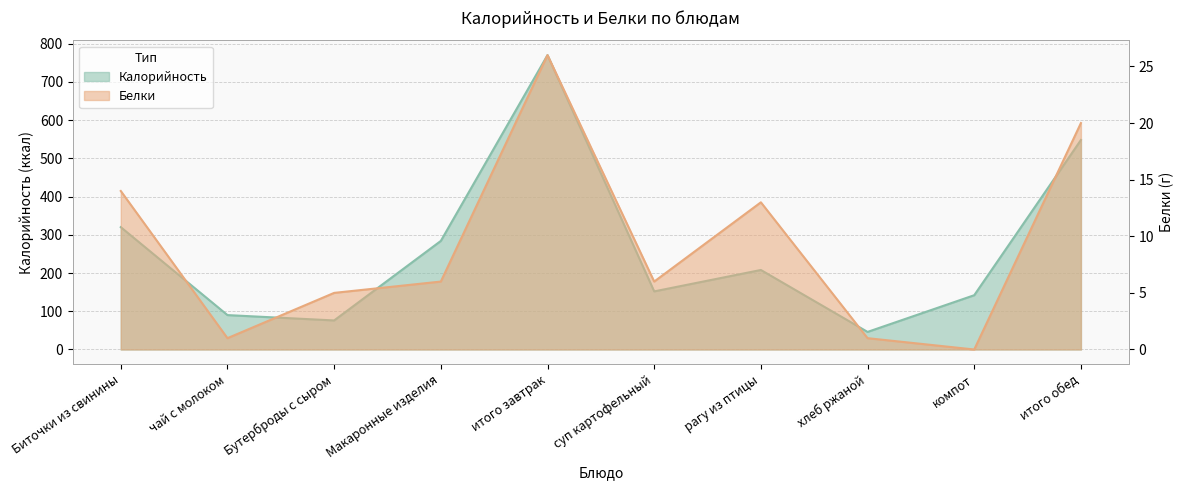

The value of Белки at компот is 0. True or false?

True